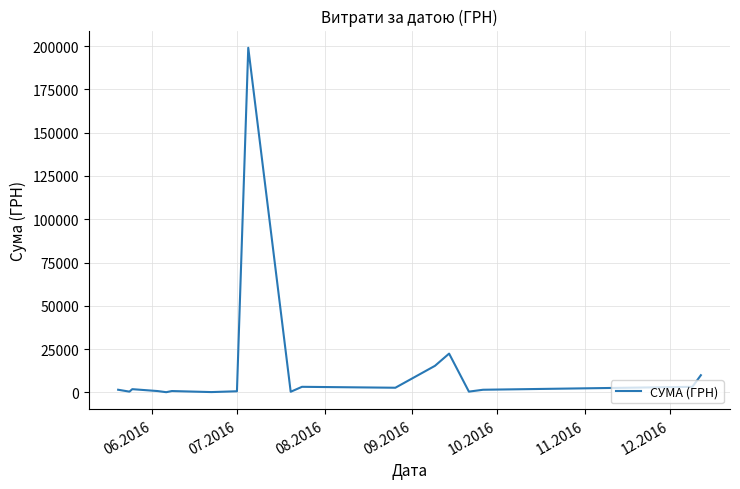

What is the maximum value shown in the chart?

199000.0